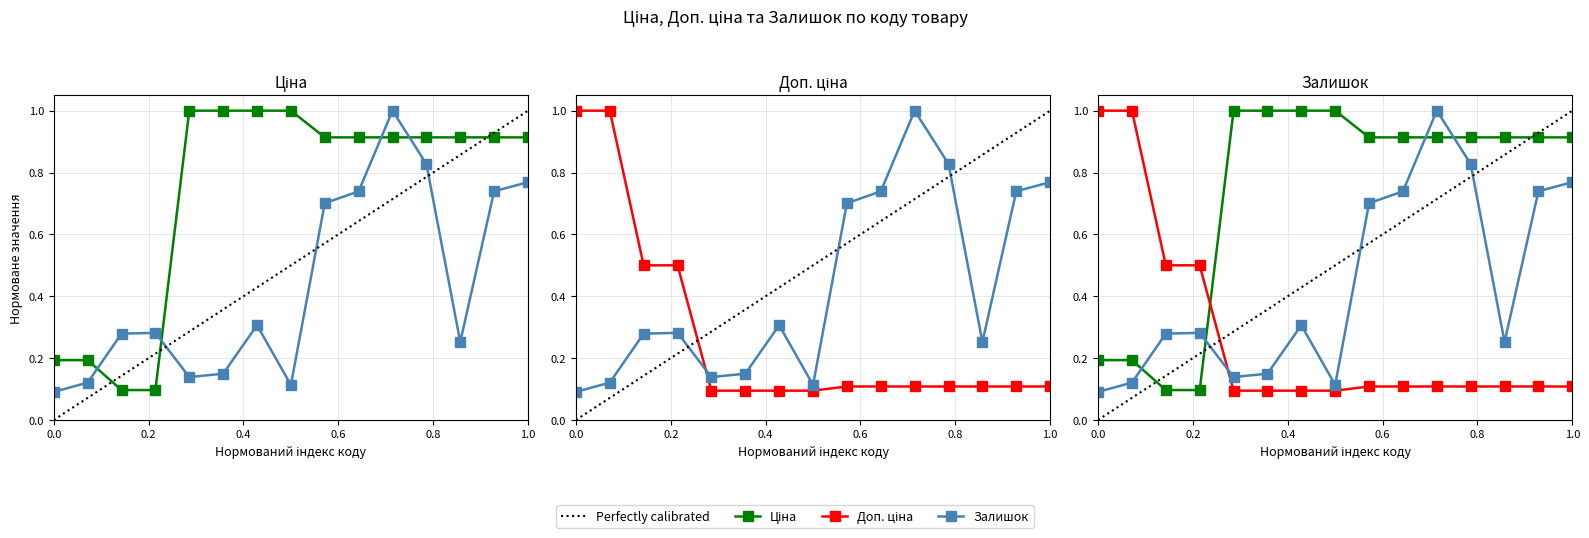

What is the average value of the Залишок series?

0.4